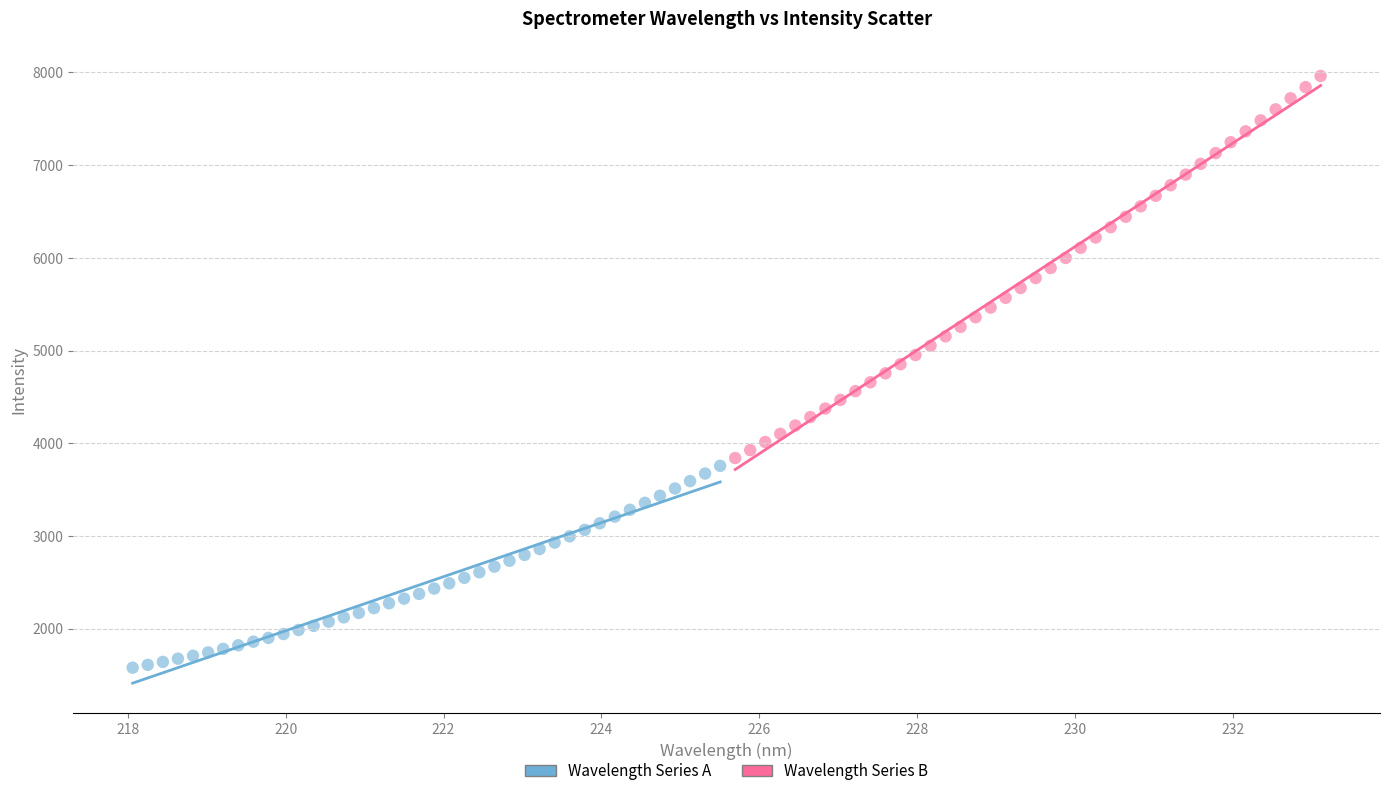

Which series has the largest Y range (max minus min)?

Wavelength Series B